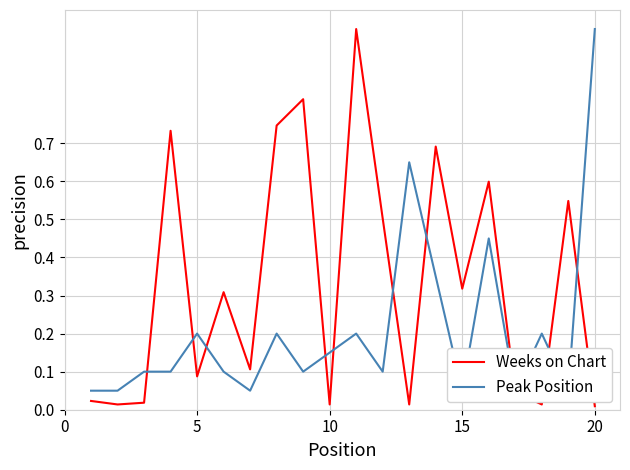

How many data points does each series have?

20